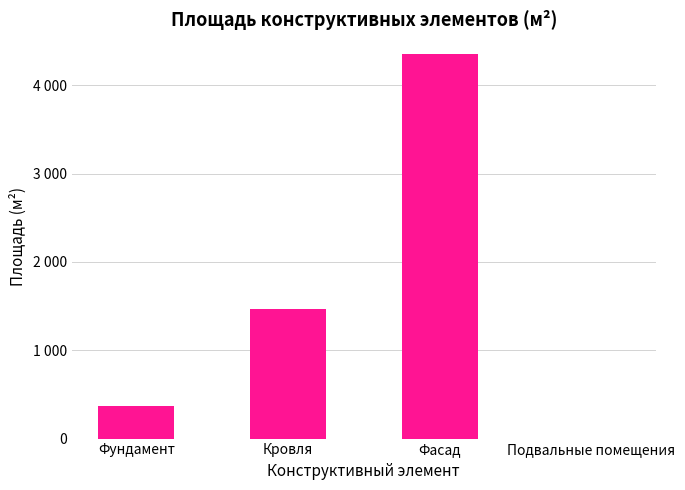

Is it true that the value at Фундамент is 364.9?

True